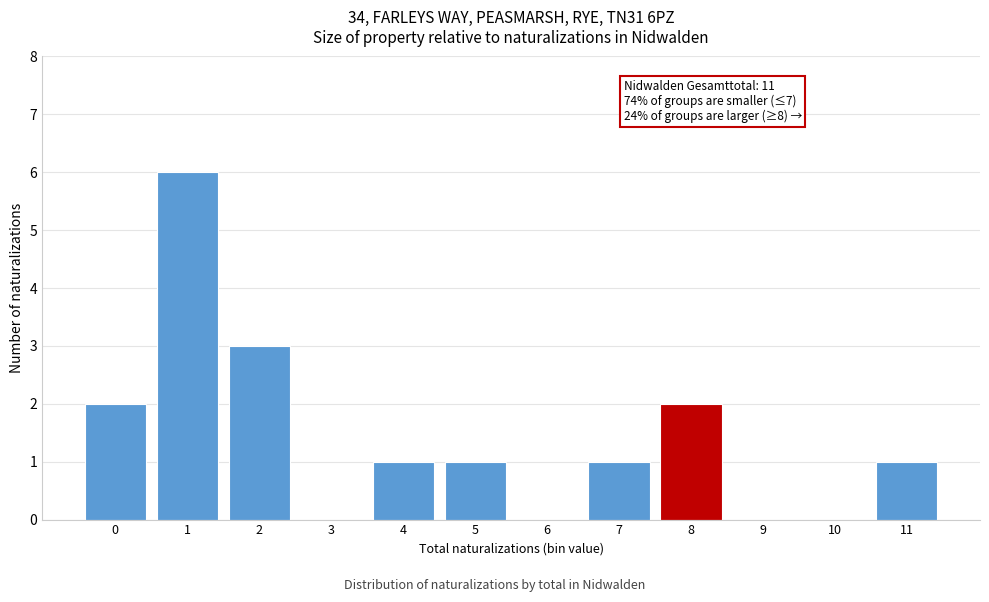

Reading left to right, extract all data points from this chart.

0=2	1=6	2=3	3=0	4=1	5=1	6=0	7=1	8=2	9=0	10=0	11=1